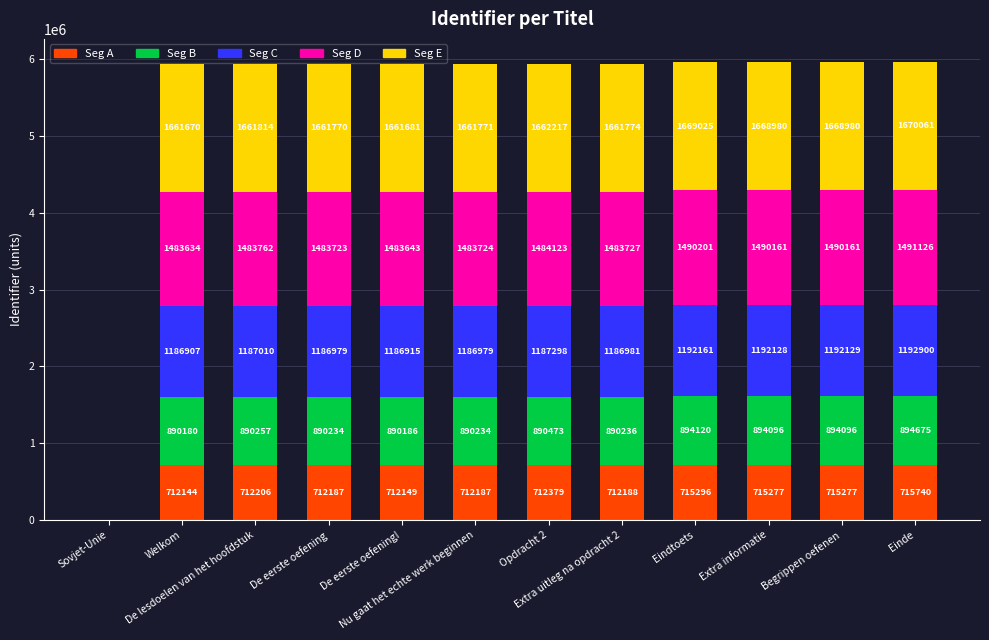

What is the sum of all Seg A values?

7847030